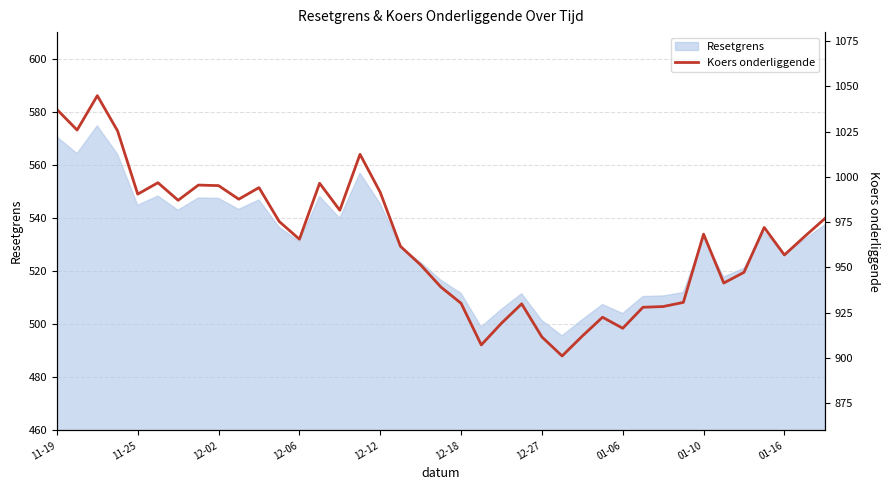

What is the highest value of the Resetgrens series?

574.7